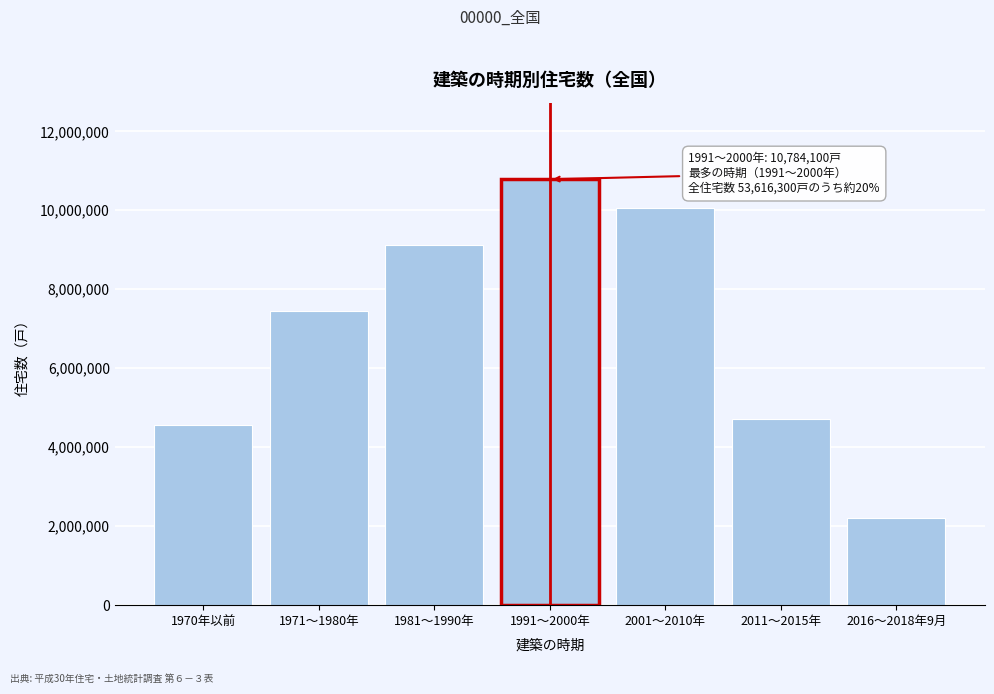

Reading left to right, extract all data points from this chart.

1970年以前=4564600	1971～1980年=7446800	1981～1990年=9122600	1991～2000年=10784100	2001～2010年=10057800	2011～2015年=4715900	2016～2018年9月=2216400